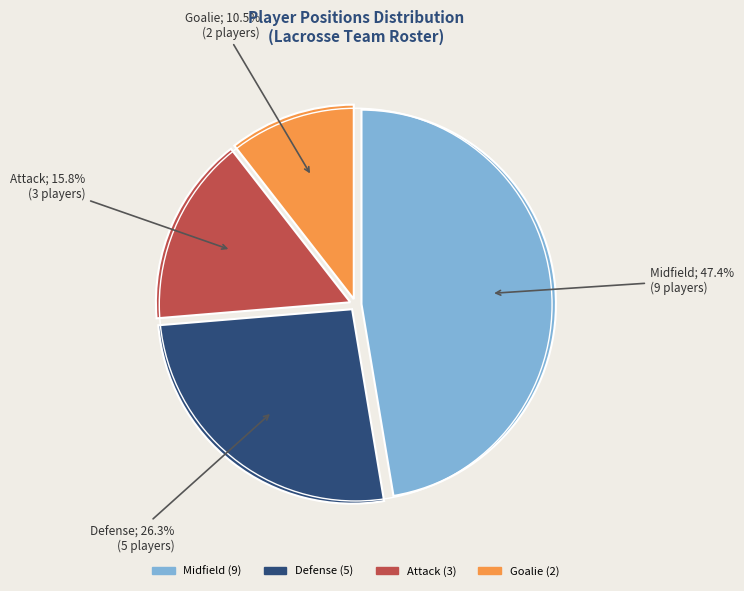

Does any single category account for the majority?

No